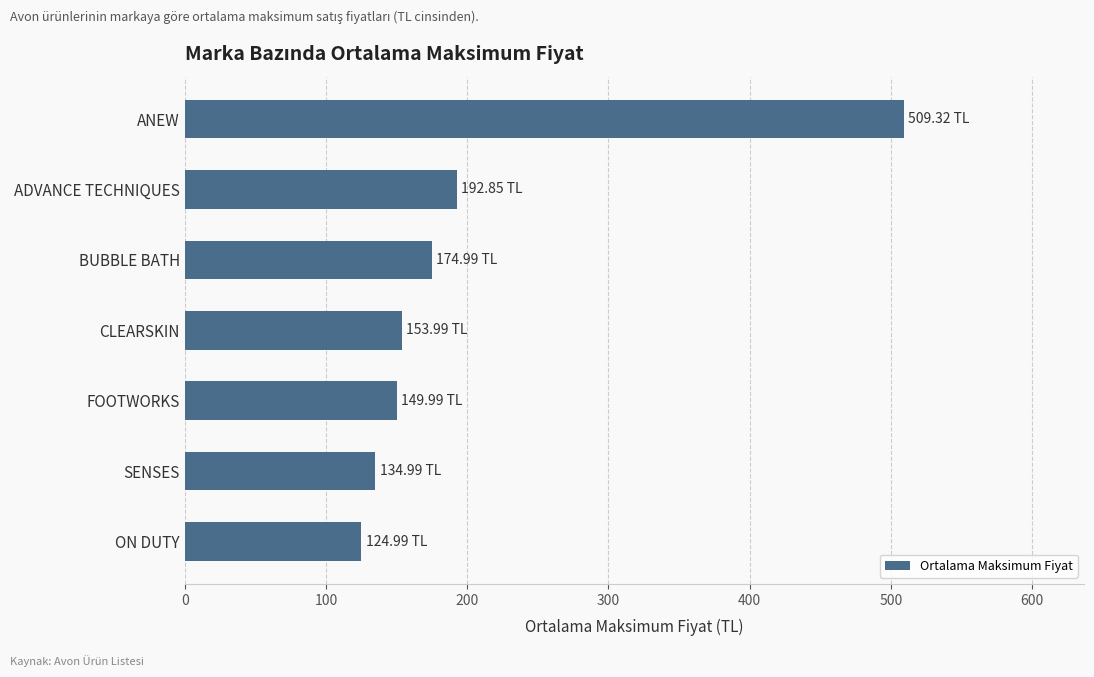

What is the difference between the maximum and minimum values?

384.3